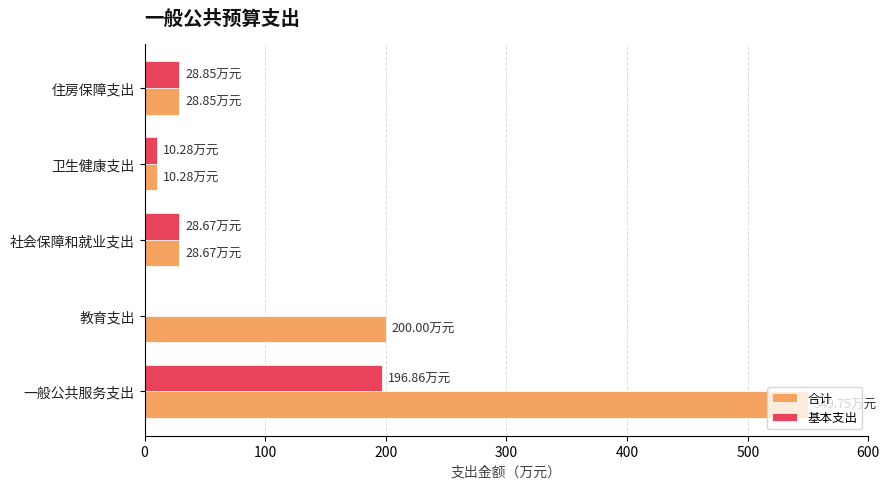

Which series has the largest total across all categories?

合计